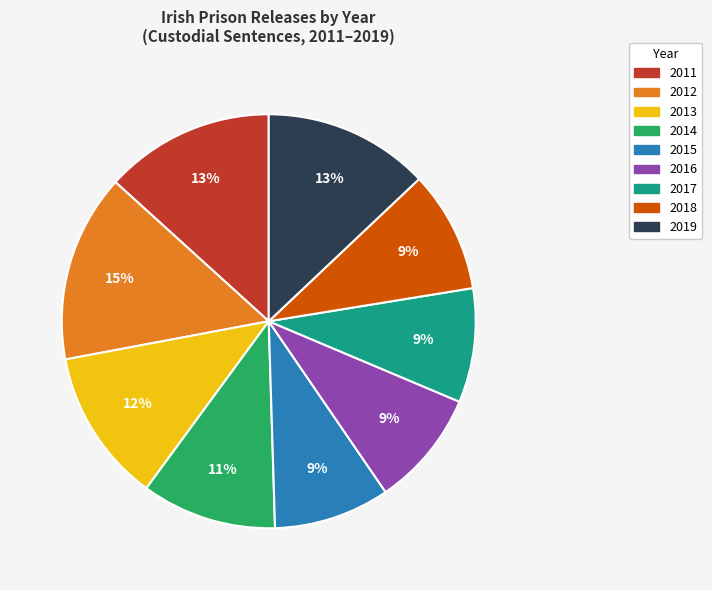

How many segments does this pie chart have?

9